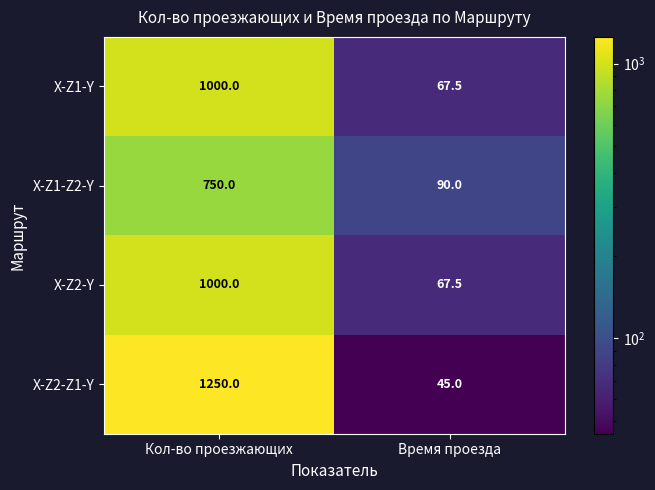

Is it true that X-Z1-Y equals 205.4 at Кол-во проезжающих?

False